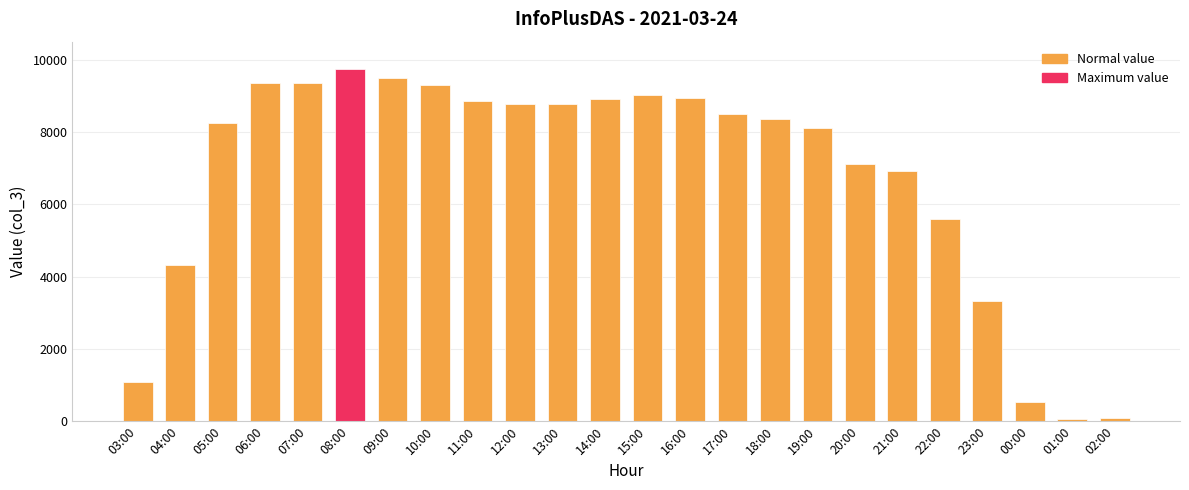

Where is the data nearest to the value 4897?

04:00